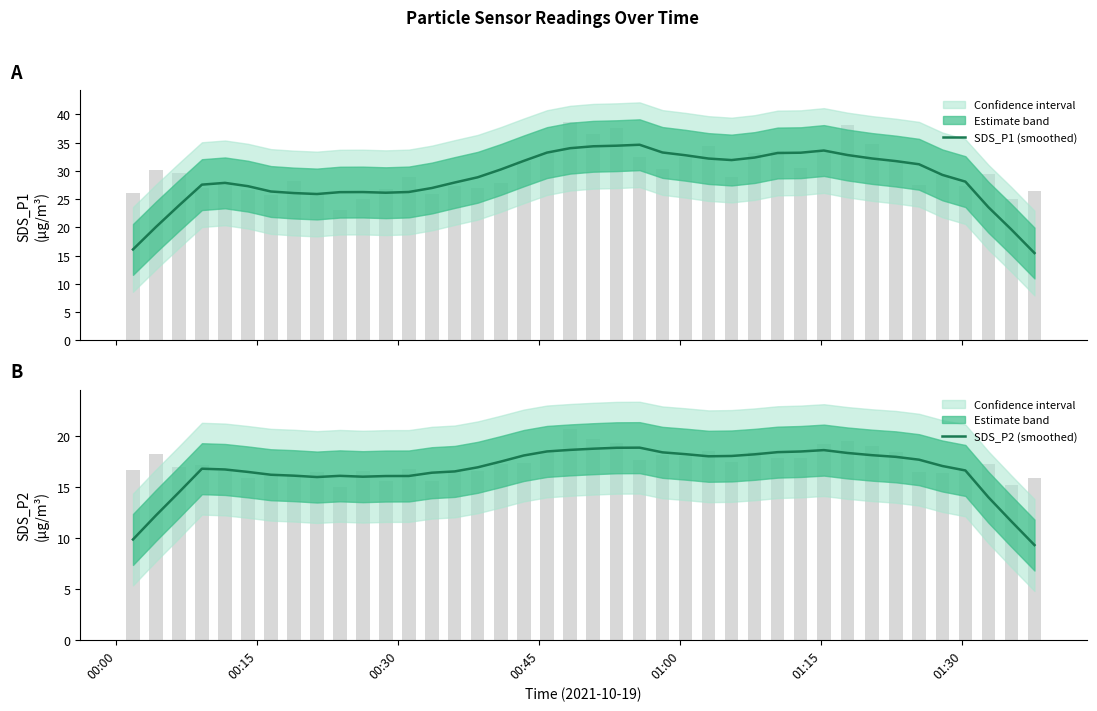

The value of SDS_P1 (smoothed) at 10 is 13.4. True or false?

False